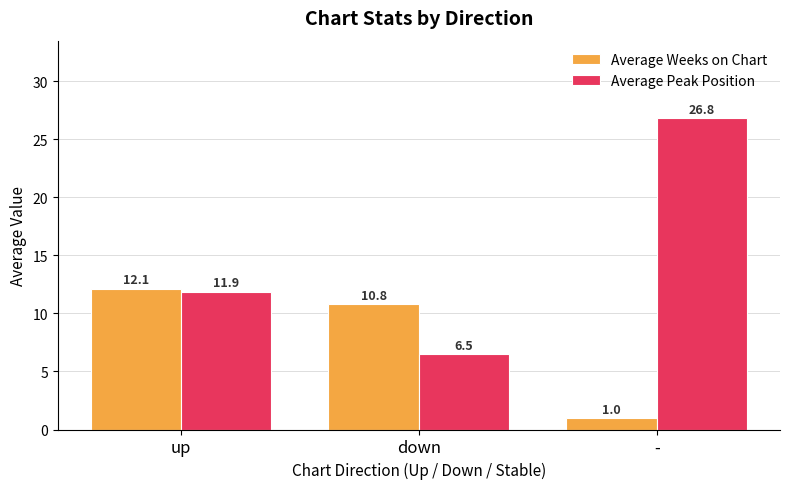

Which series changed the most between up and down?

Average Peak Position